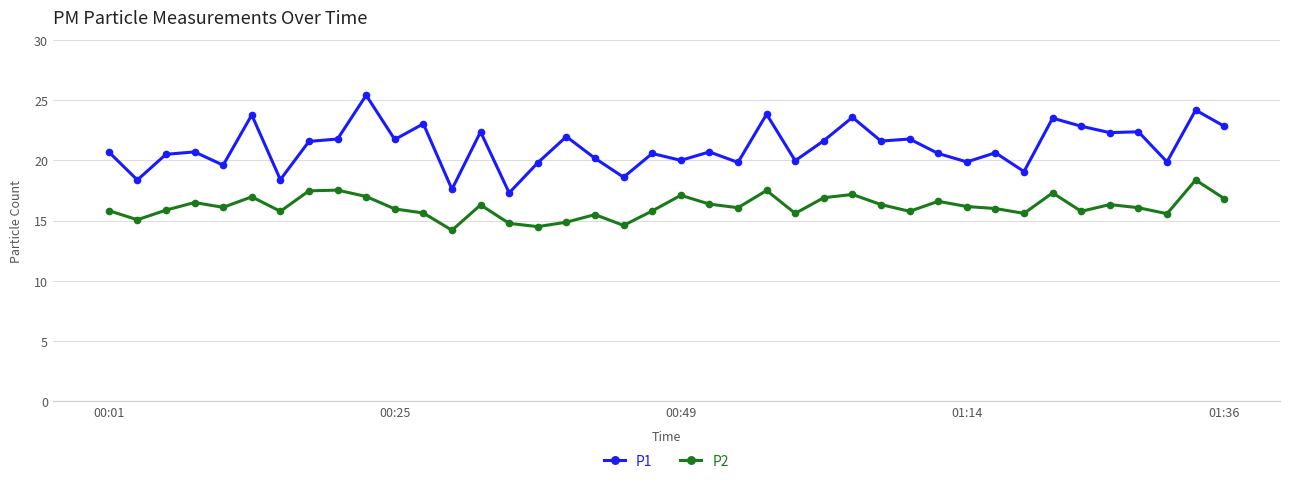

What is the highest value of the P2 series?

18.4